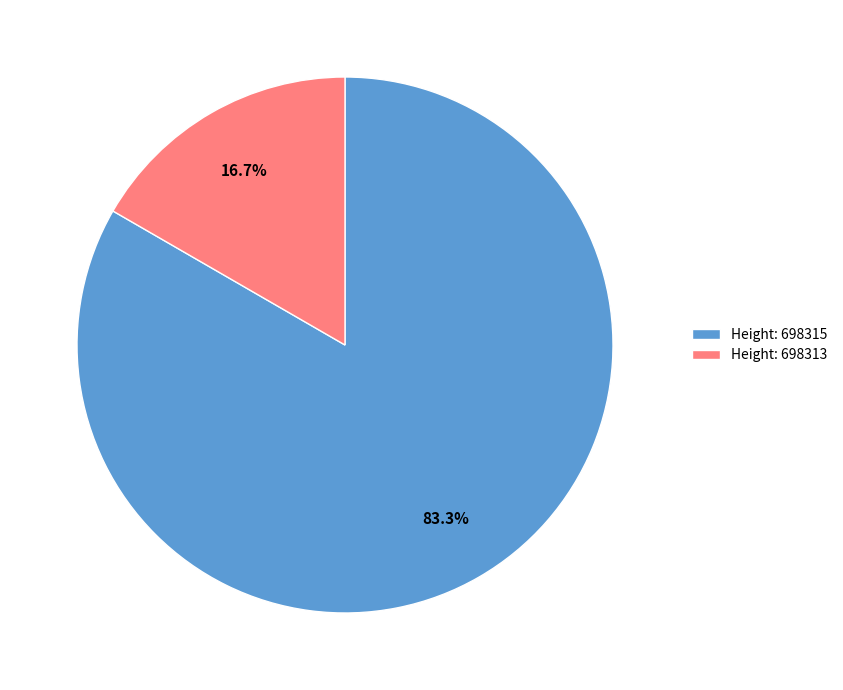

What is the smallest slice in the pie chart?

Height: 698313